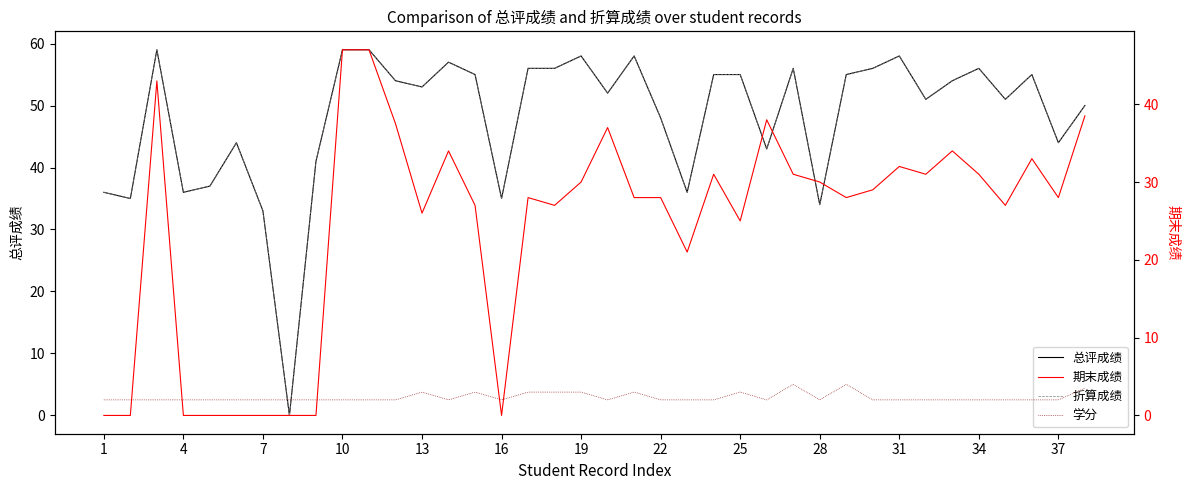

Which series has the widest spread of values?

总评成绩